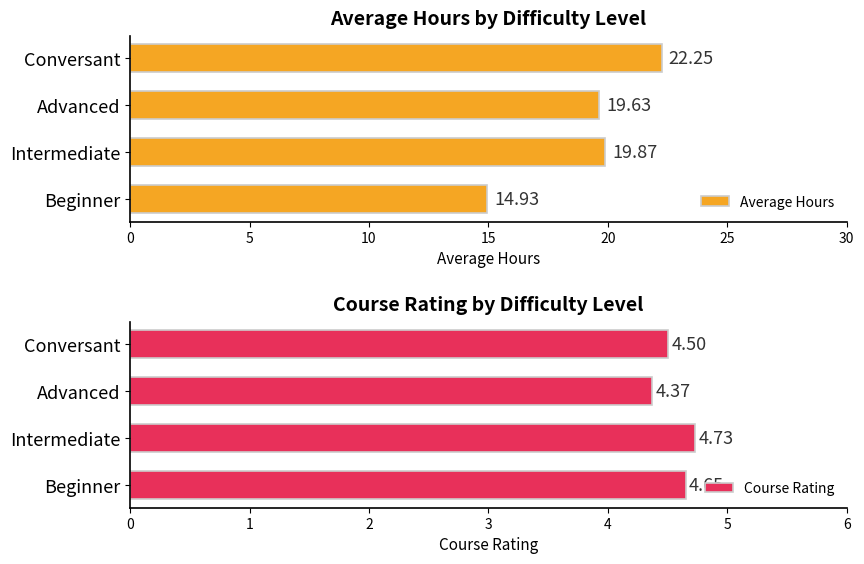

Reading left to right, list all the values displayed in this chart.

Average Hours: 14.9	19.9	19.6	22.2
Course Rating: 4.7	4.7	4.4	4.5